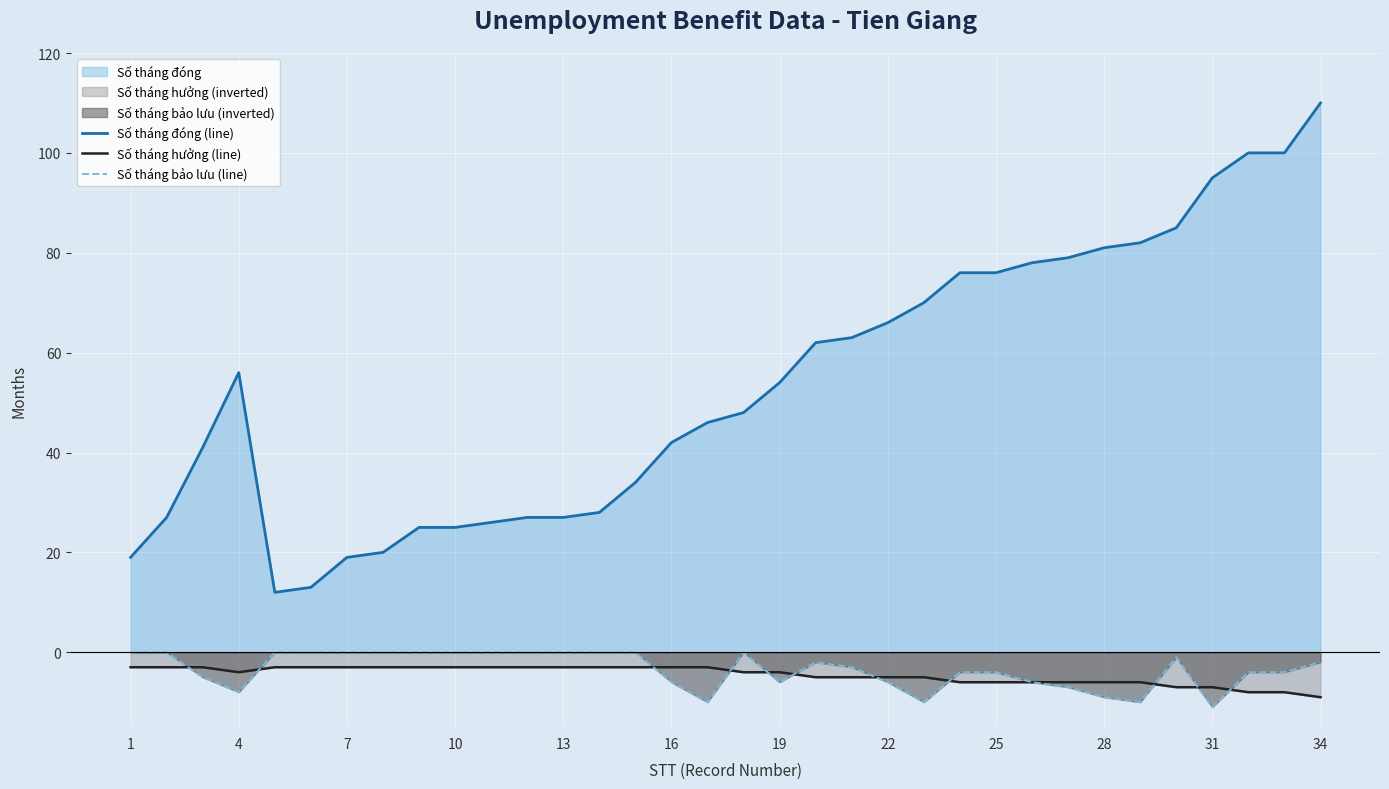

Reading left to right, transcribe all the data shown in this chart.

Số tháng đóng (line): 19	27	41	56	12	13	19	20	25	25	26	27	27	28	34	42	46	48	54	62	63	66	70	76	76	78	79	81	82	85	95	100	100	110
Số tháng hưởng (line): -3	-3	-3	-4	-3	-3	-3	-3	-3	-3	-3	-3	-3	-3	-3	-3	-3	-4	-4	-5	-5	-5	-5	-6	-6	-6	-6	-6	-6	-7	-7	-8	-8	-9
Số tháng bảo lưu (line): 0	0	-5	-8	0	0	0	0	0	0	0	0	0	0	0	-6	-10	0	-6	-2	-3	-6	-10	-4	-4	-6	-7	-9	-10	-1	-11	-4	-4	-2